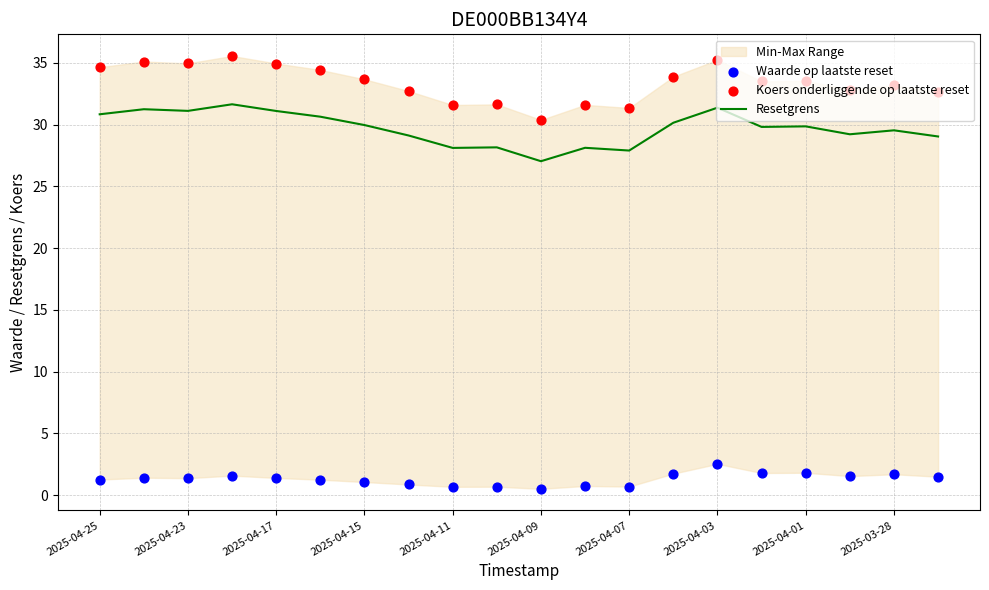

Which series contains the highest Y value?

Koers onderliggende op laatste reset